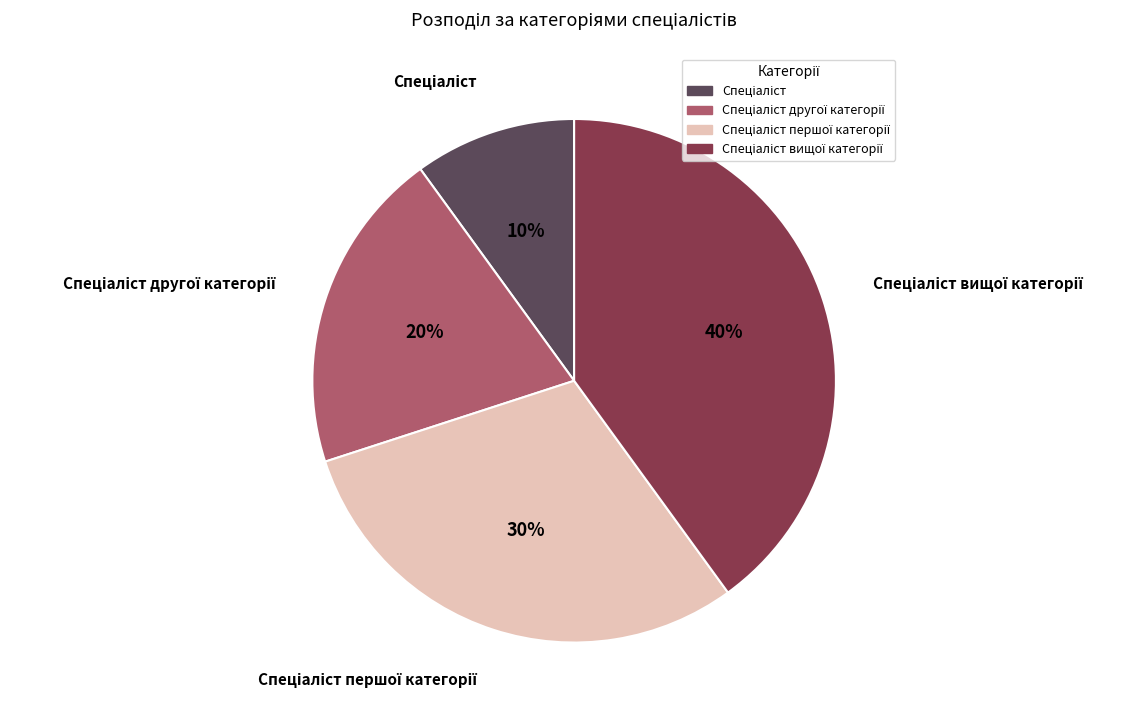

Is there a majority slice in this chart?

No